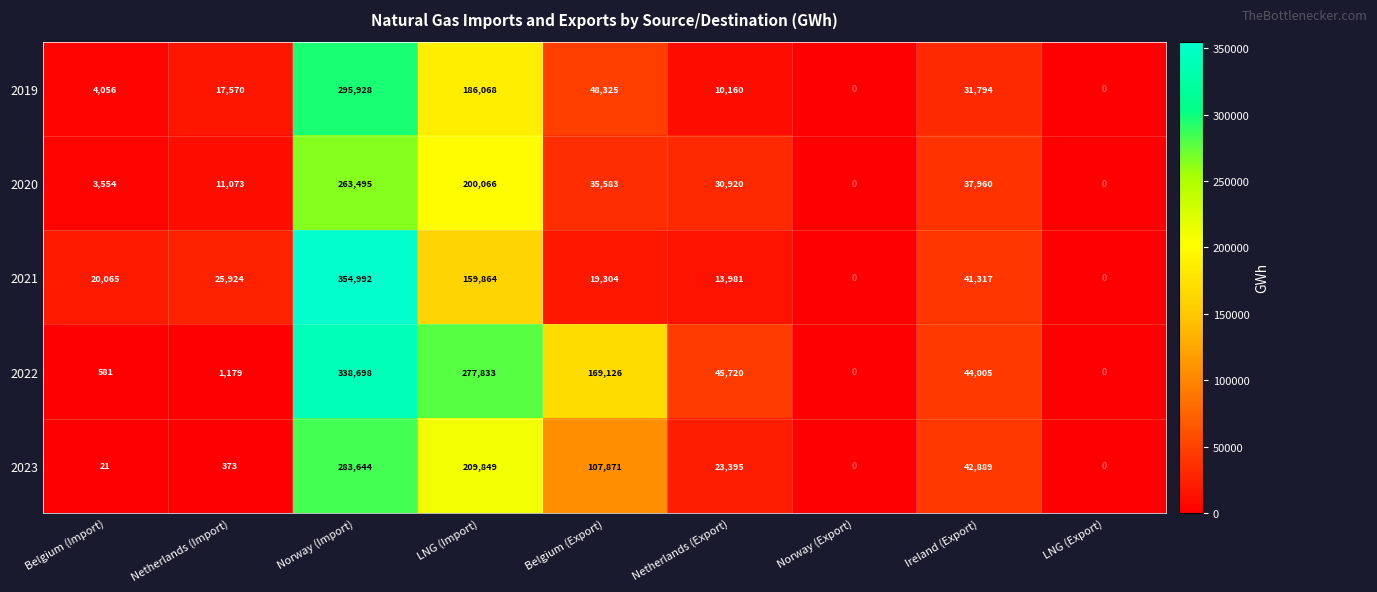

What is the total value across all series at Ireland (Export)?

197965